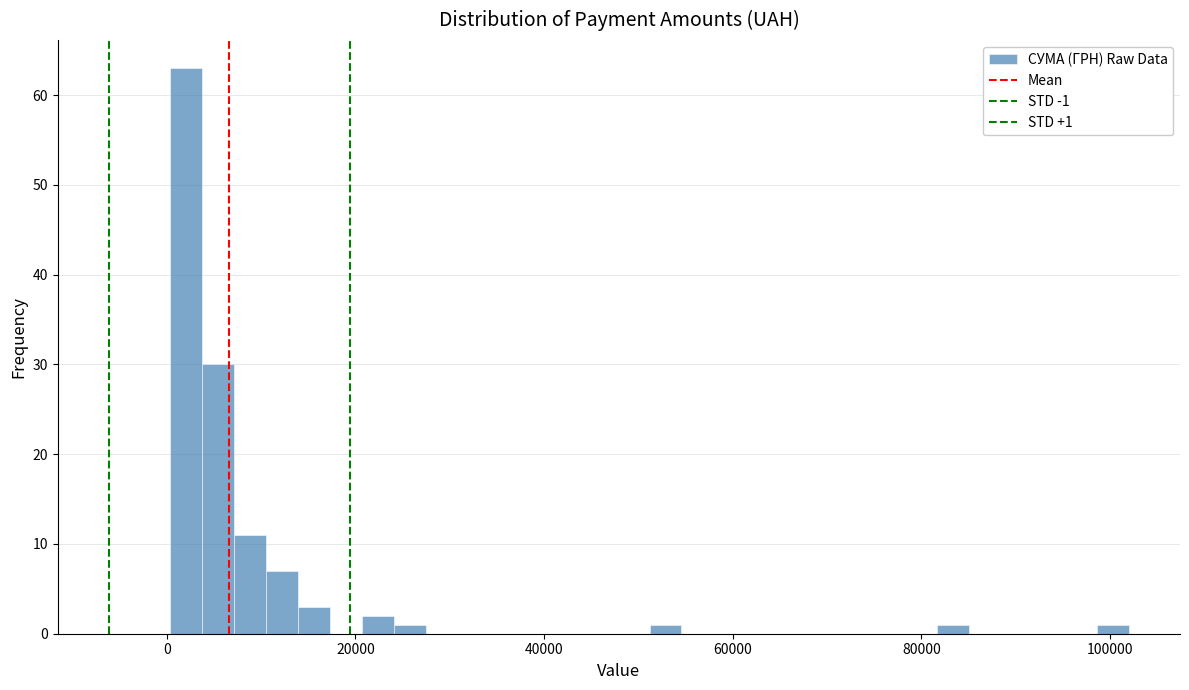

Around what value on the x-axis is the tallest bar? Give the approximate position of its centre, as read against the axis.

2000